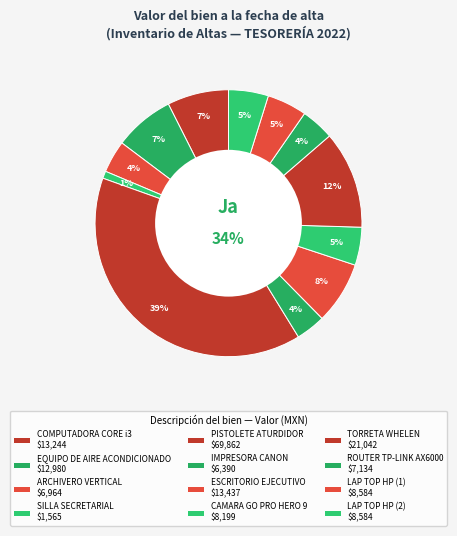

What is the ratio of the value at EQUIPO DE AIRE ACONDICIONADO to the value at PISTOLETE ATURDIDOR?

0.2